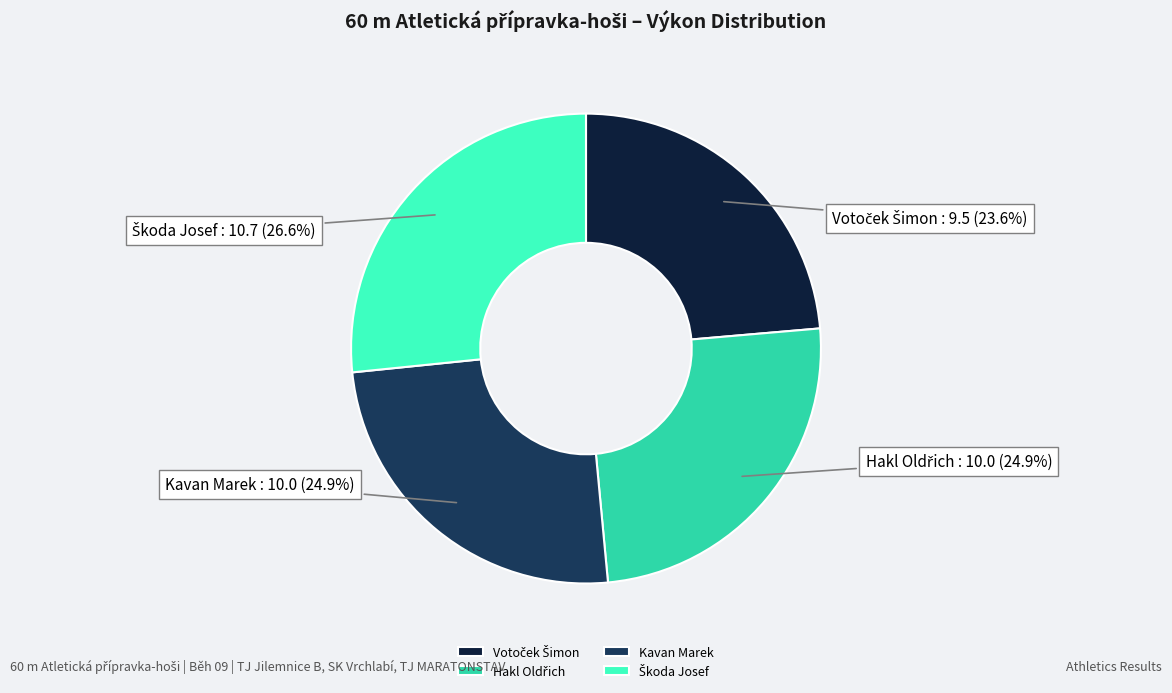

To the nearest percent, what percentage of the pie is Kavan Marek?

25%